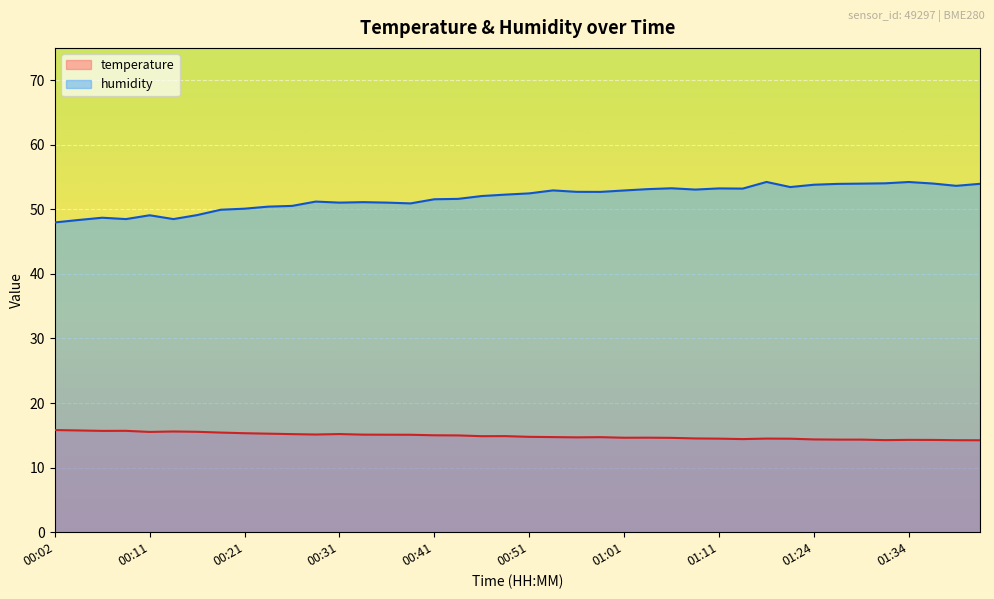

True or false: temperature has a value of 14.5 at 01:11.

True